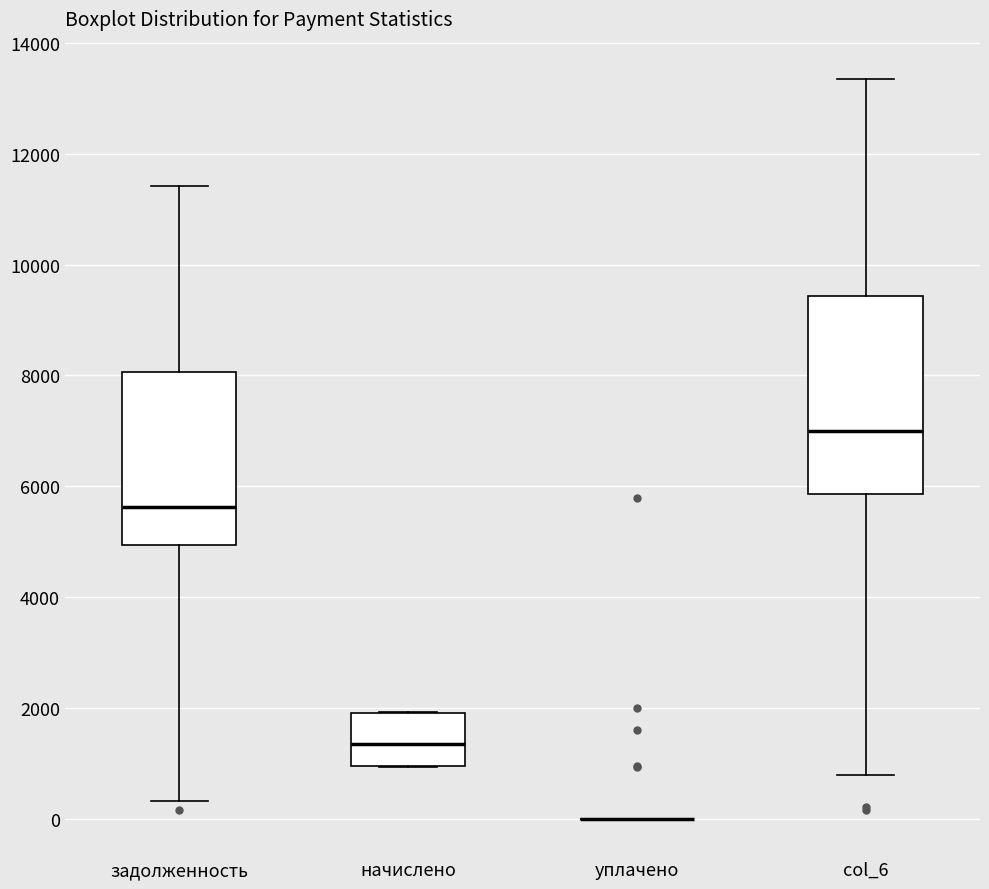

Where is the upper edge of the box for начислено on the y-axis? The values are not printed on the chart, so give them approximately, as read against the axis.

2000